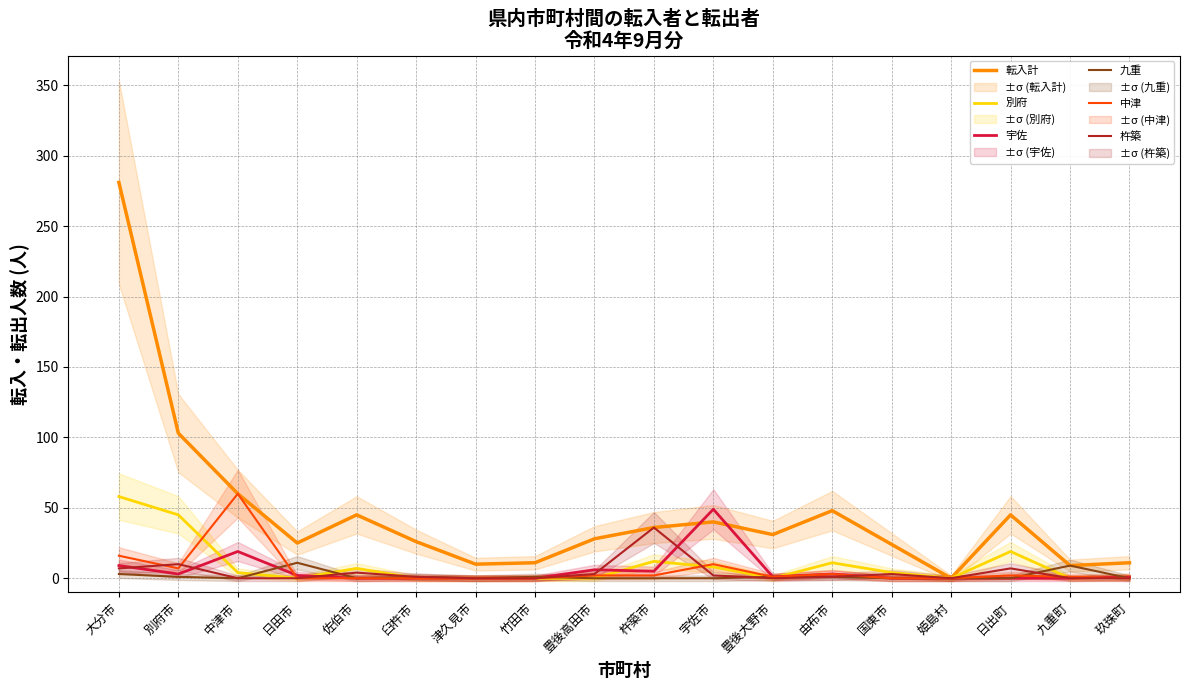

Which series has the widest spread of values?

転入計